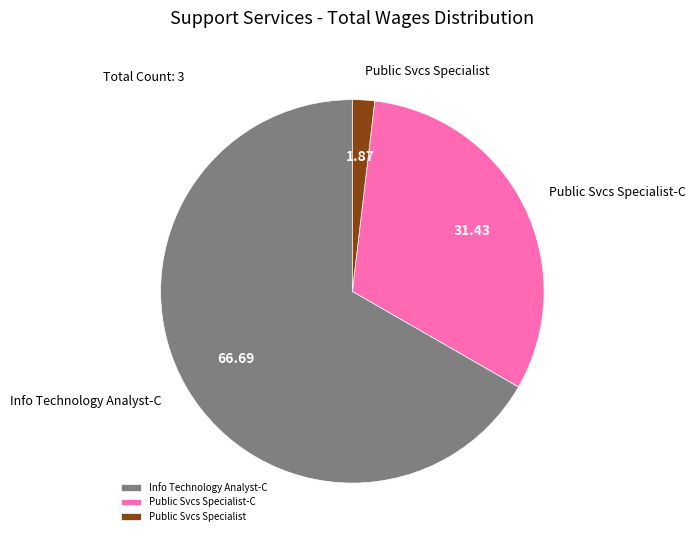

Does Info Technology Analyst-C represent more than half of the total?

Yes